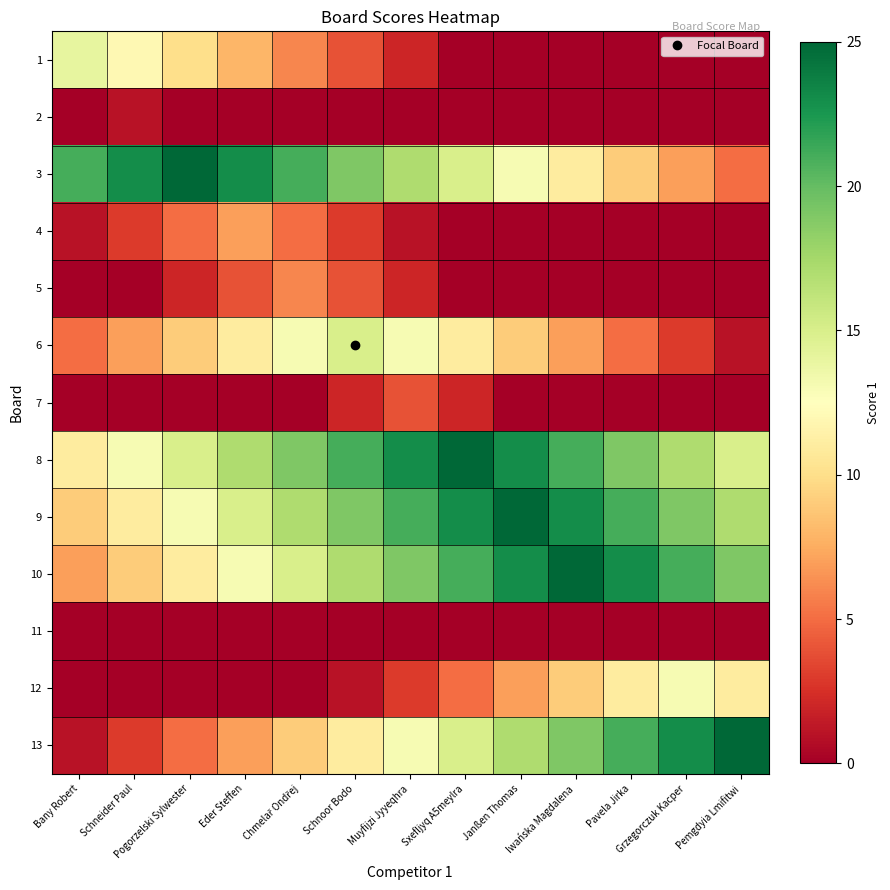

At Chmelař Ondřej, list the series in order from smallest to largest.

2, 7, 11, 12, 4, 1, 5, 13, 6, 10, 9, 8, 3